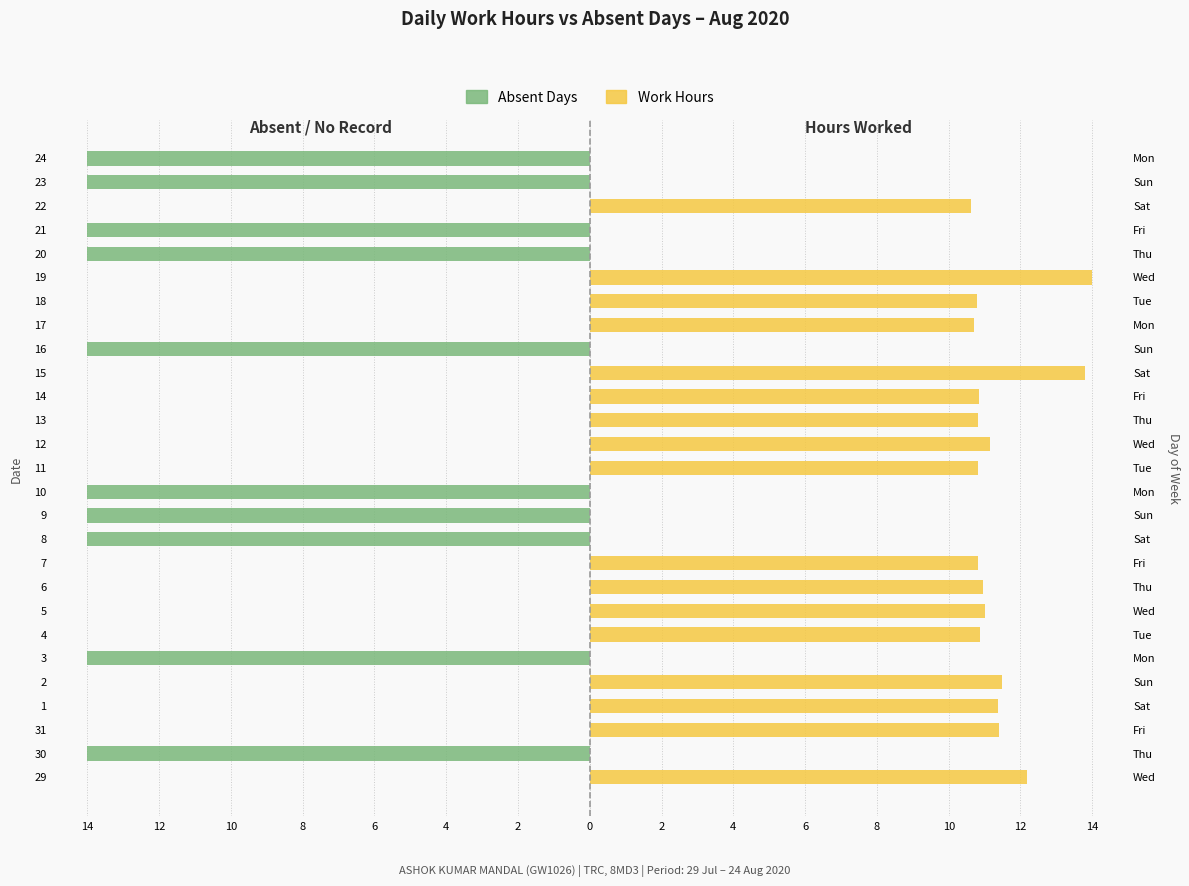

Is the value of Work Hours at 31 greater than the value of Absent Days at 8?

Yes